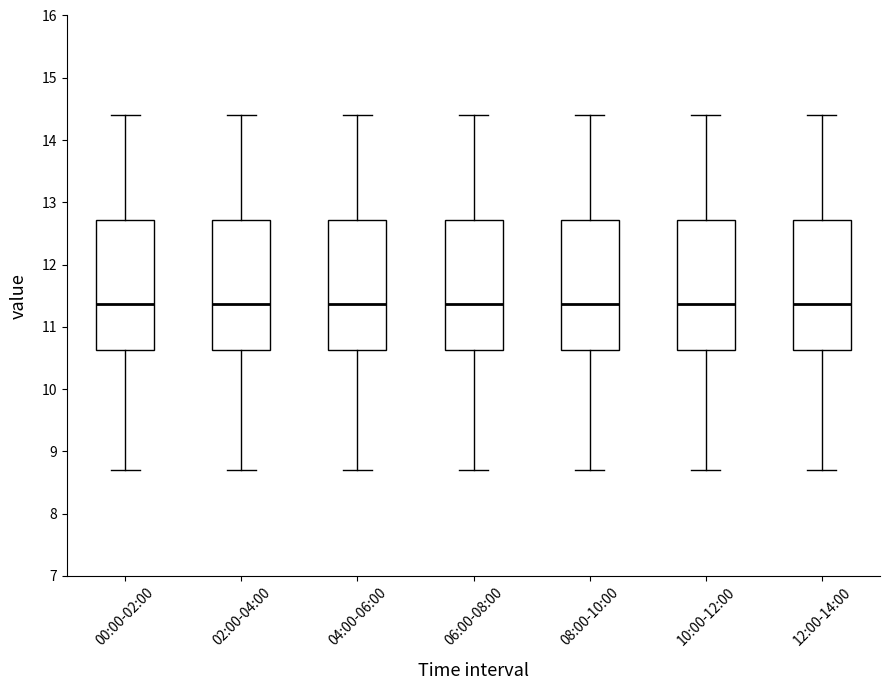

Reading left to right, read every box against the y-axis: the position of its median line, the range the box covers, and the ends of its whiskers. The values are not printed on the chart, so give them approximately, as read against the axis.

00:00-02:00: median 11.4, box 10.6 to 12.7, whiskers 8.7 to 14.4
02:00-04:00: median 11.4, box 10.6 to 12.7, whiskers 8.7 to 14.4
04:00-06:00: median 11.4, box 10.6 to 12.7, whiskers 8.7 to 14.4
06:00-08:00: median 11.4, box 10.6 to 12.7, whiskers 8.7 to 14.4
08:00-10:00: median 11.4, box 10.6 to 12.7, whiskers 8.7 to 14.4
10:00-12:00: median 11.4, box 10.6 to 12.7, whiskers 8.7 to 14.4
12:00-14:00: median 11.4, box 10.6 to 12.7, whiskers 8.7 to 14.4